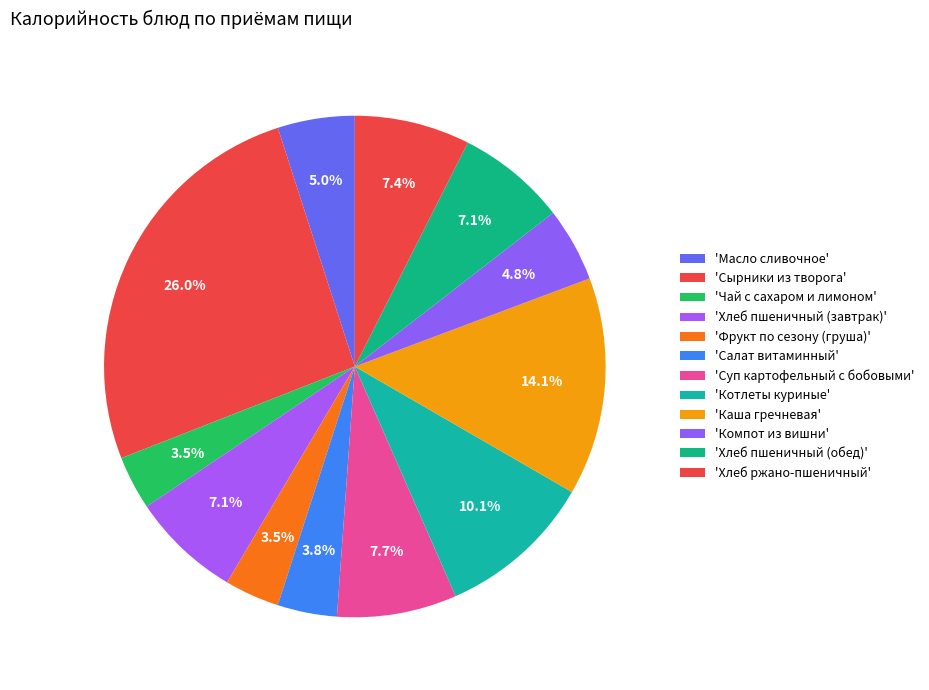

Which slice is the largest?

Сырники из творога